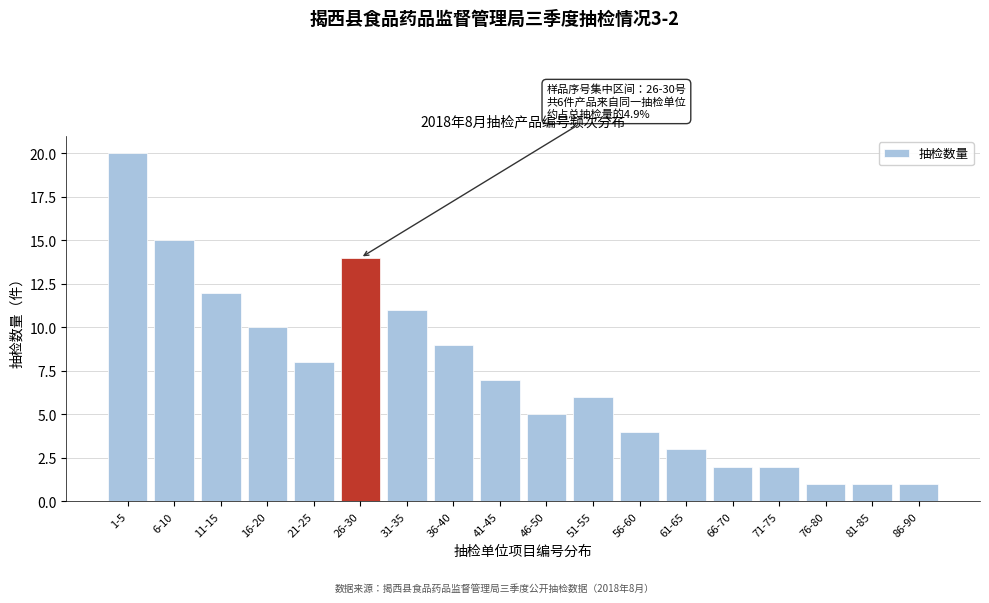

Reading left to right, what are all the values shown in this chart?

1-5=20	6-10=15	11-15=12	16-20=10	21-25=8	26-30=14	31-35=11	36-40=9	41-45=7	46-50=5	51-55=6	56-60=4	61-65=3	66-70=2	71-75=2	76-80=1	81-85=1	86-90=1